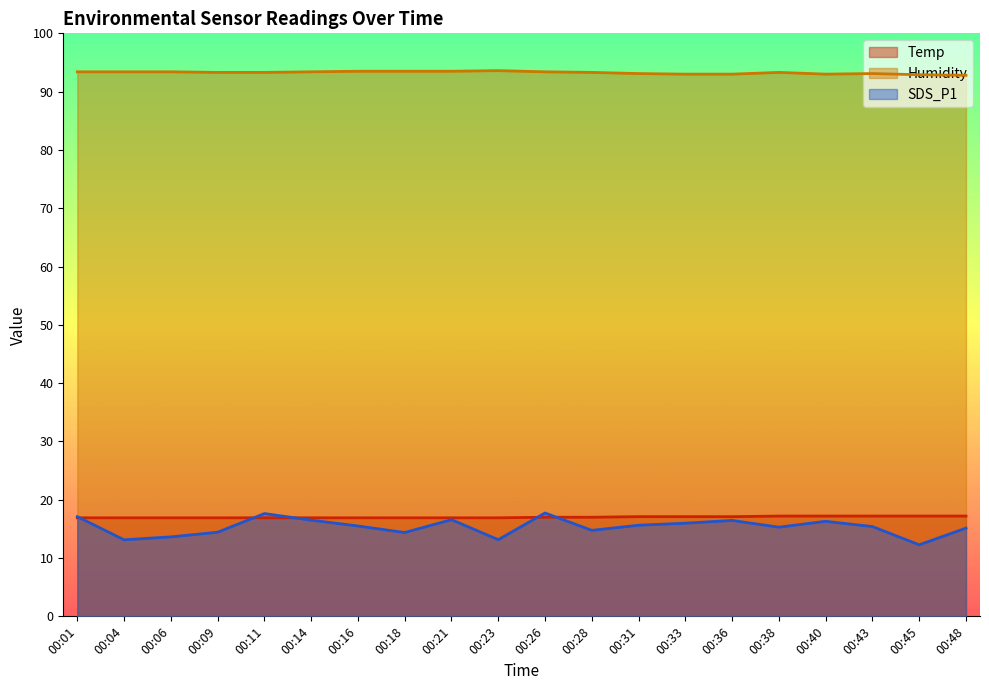

At which category is the sum across all series the highest?

00:26